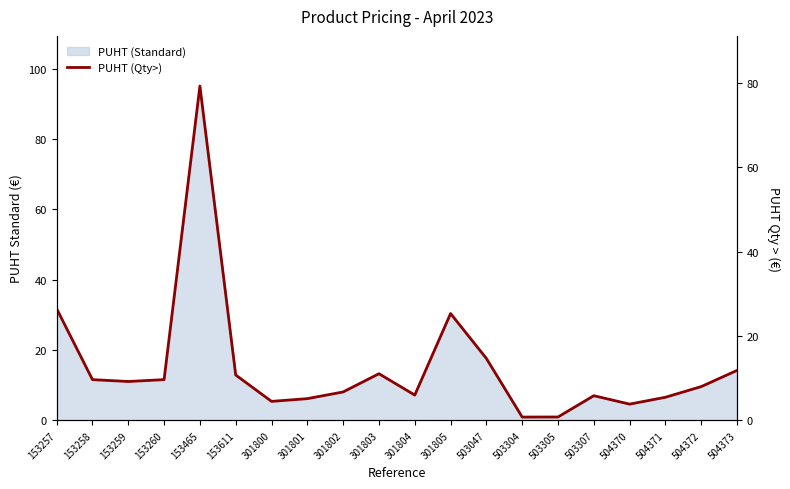

What is the value of the 18th point from the left?

5.5